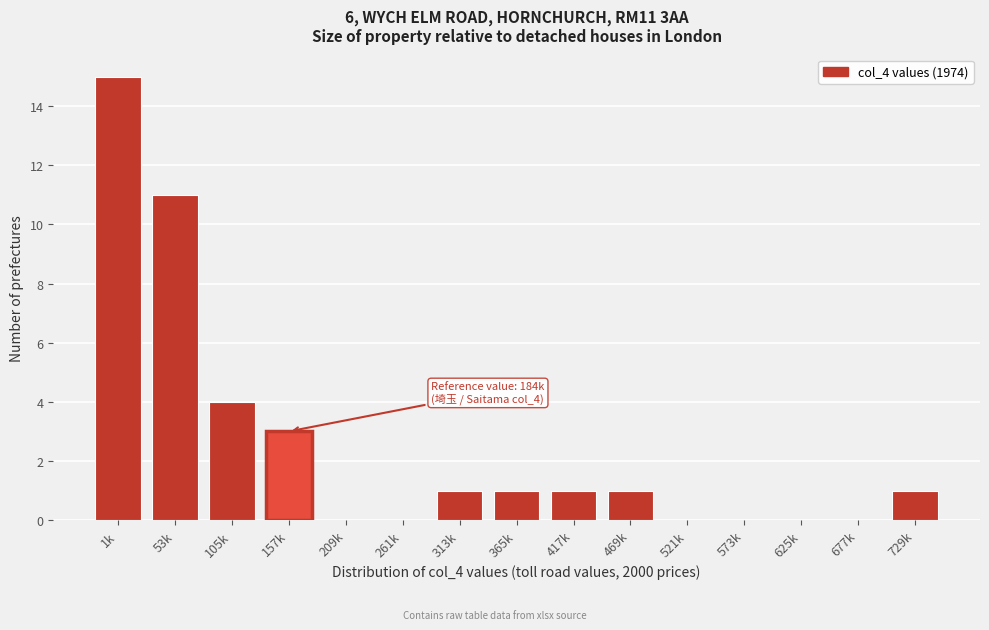

Reading left to right, list all the values displayed in this chart.

1k=15	53k=11	105k=4	157k=3	209k=0	261k=0	313k=1	365k=1	417k=1	469k=1	521k=0	573k=0	625k=0	677k=0	729k=1